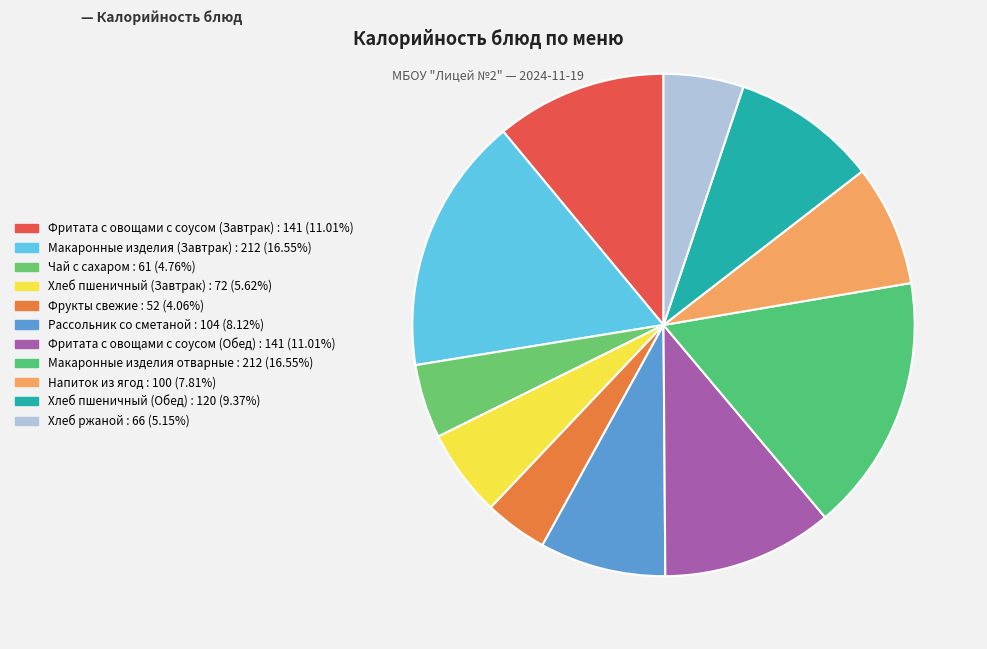

Is there any slice that represents more than half of the pie?

No